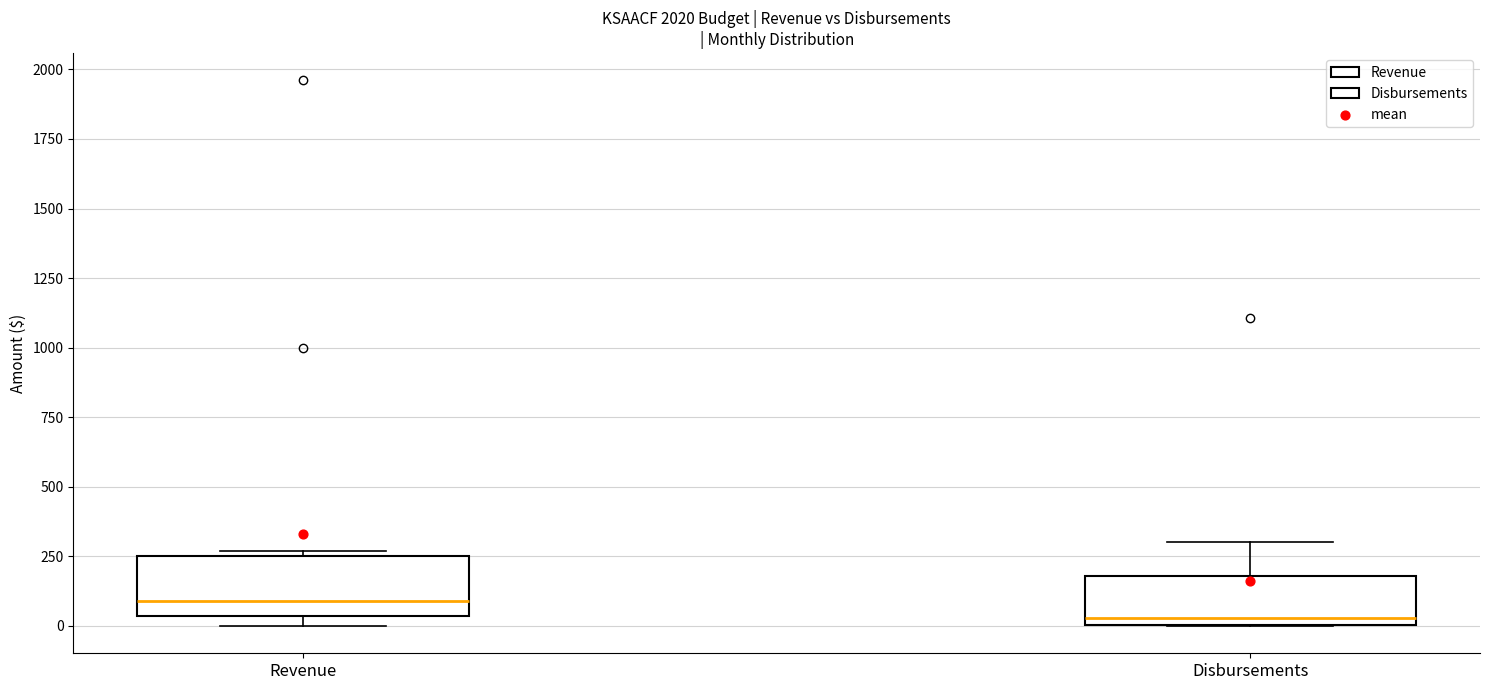

Which box has the lowest median line?

Disbursements